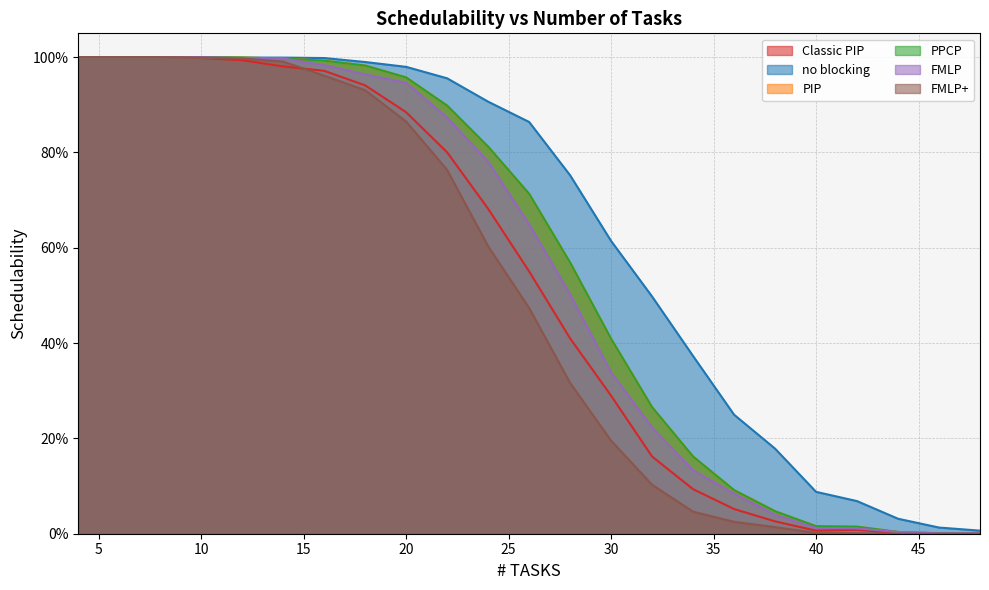

What is the value of the FMLP+ point at the 14th from the left?

0.2